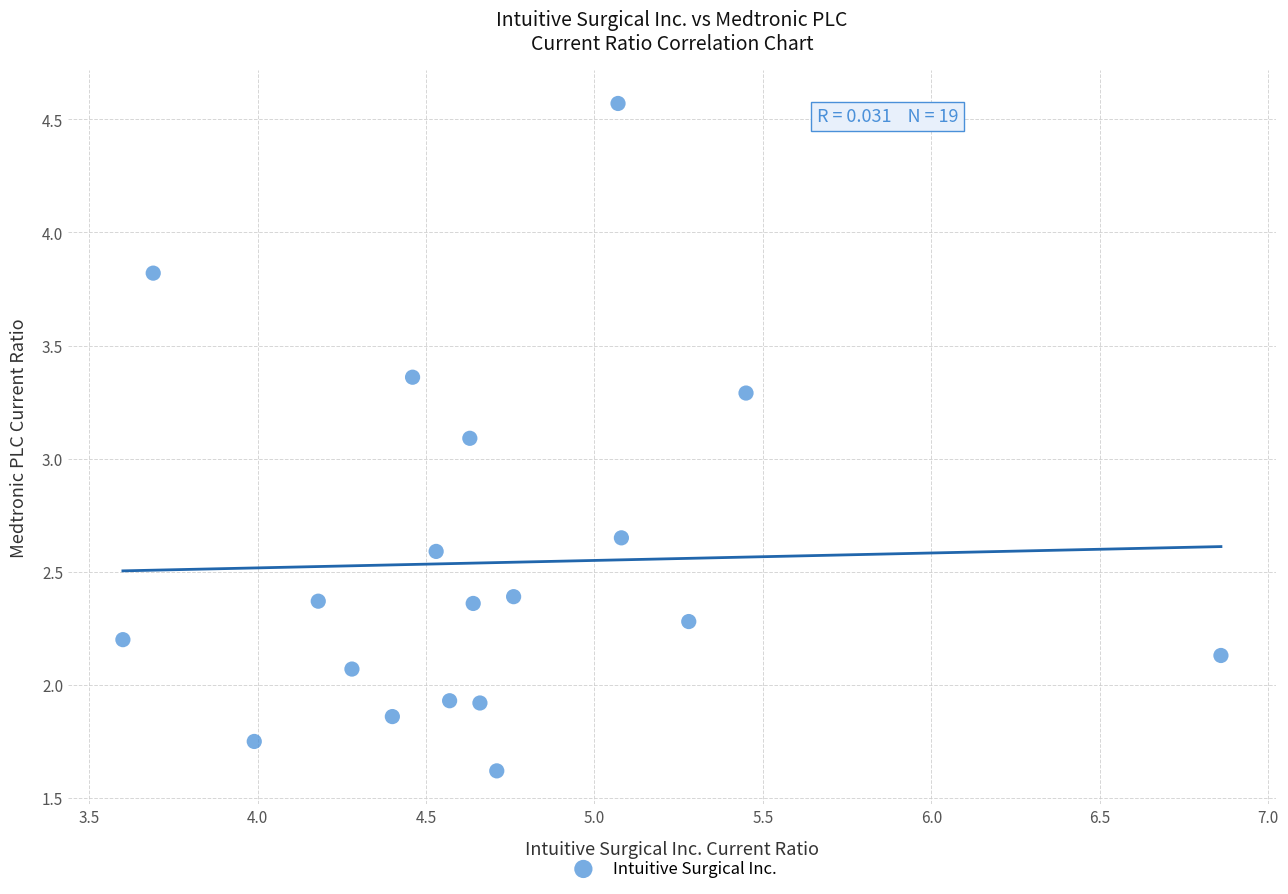

What Y value in the scatter plot is closest to 3?

3.1